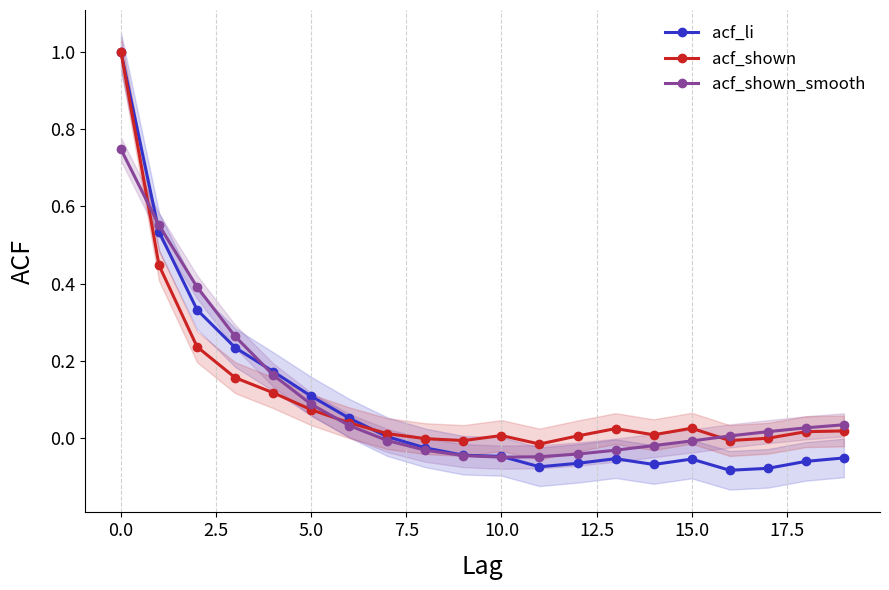

Between −2.5 and 7.5, which series saw the biggest shift?

acf_shown